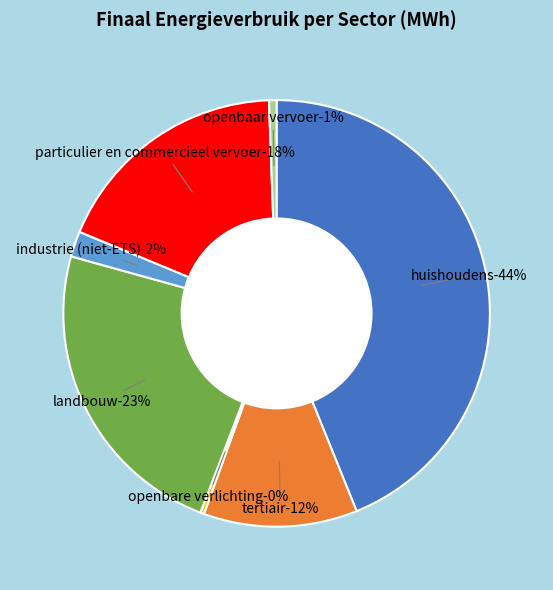

What percentage is the particulier en commercieel vervoer slice, to the nearest percent?

18%